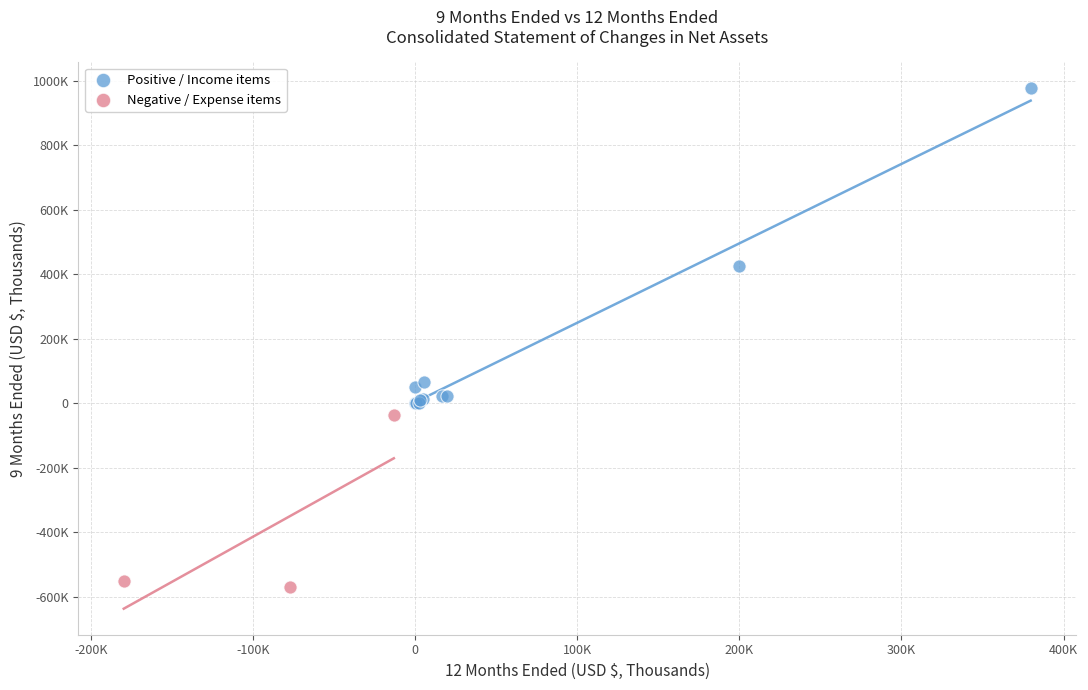

What are all the series names shown in the legend?

Positive / Income items, Negative / Expense items